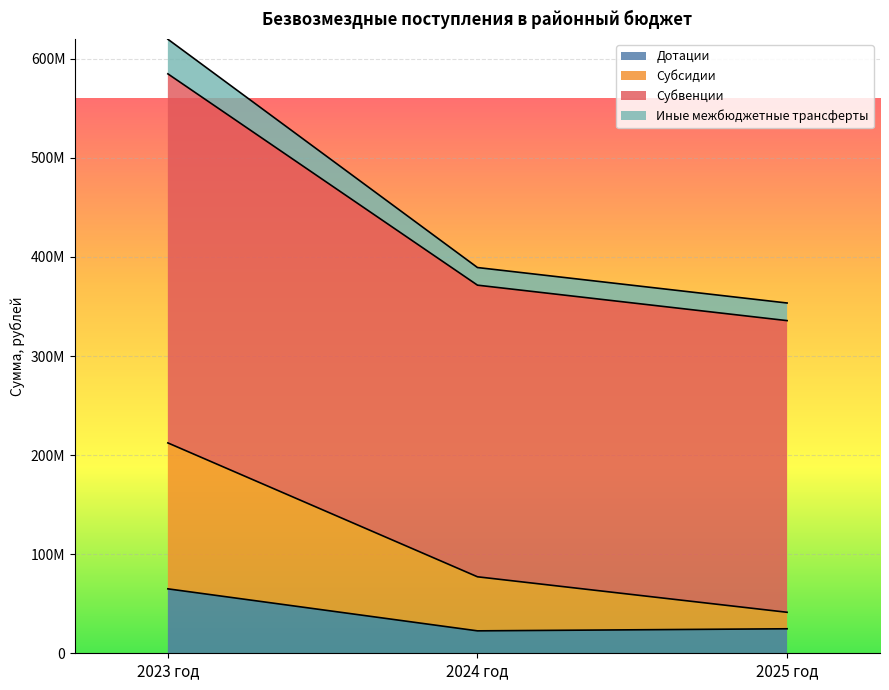

Between 2023 год and 2024 год, which is larger?

2023 год